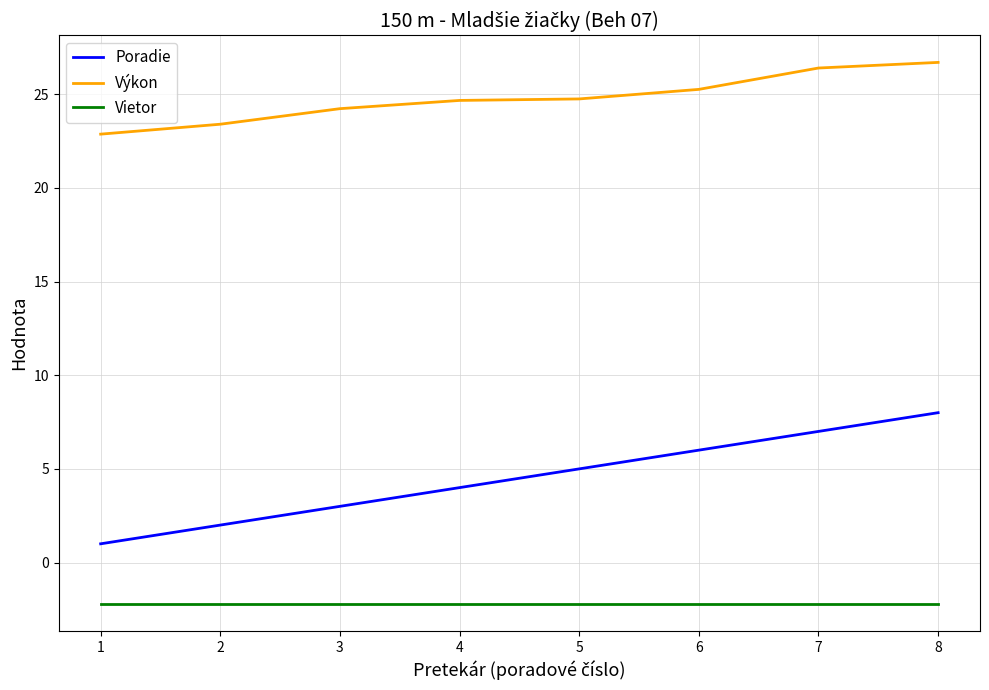

What is the average value of the Vietor series?

-2.2